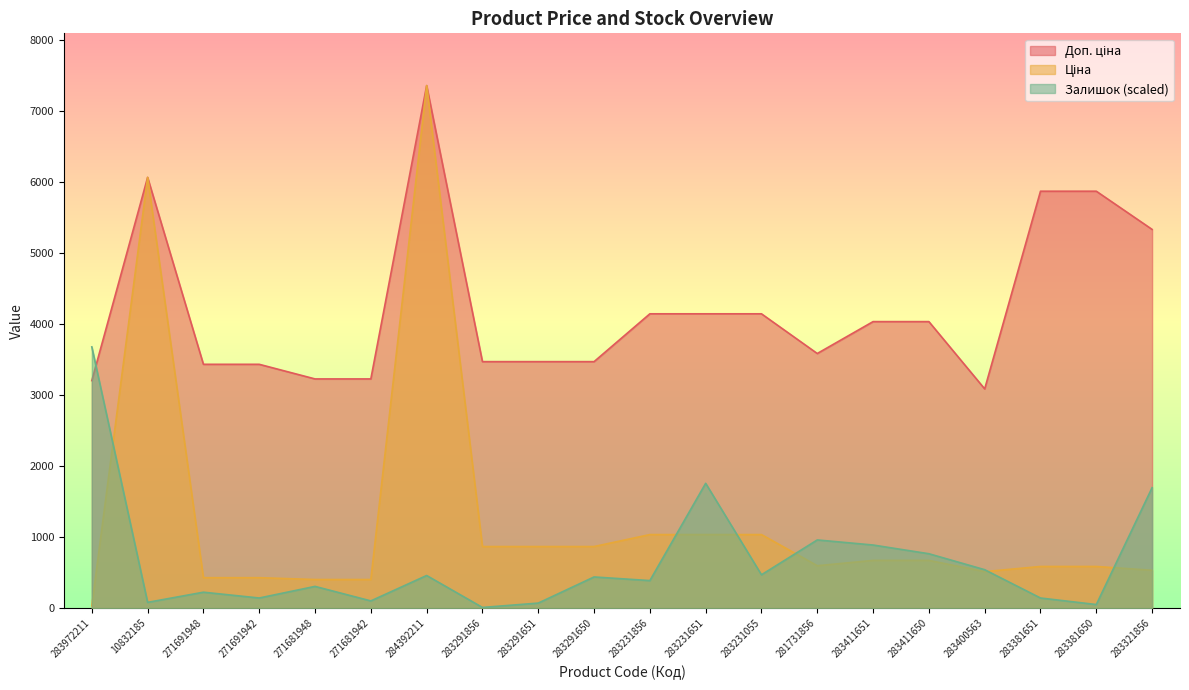

How many lines are shown in the chart?

3